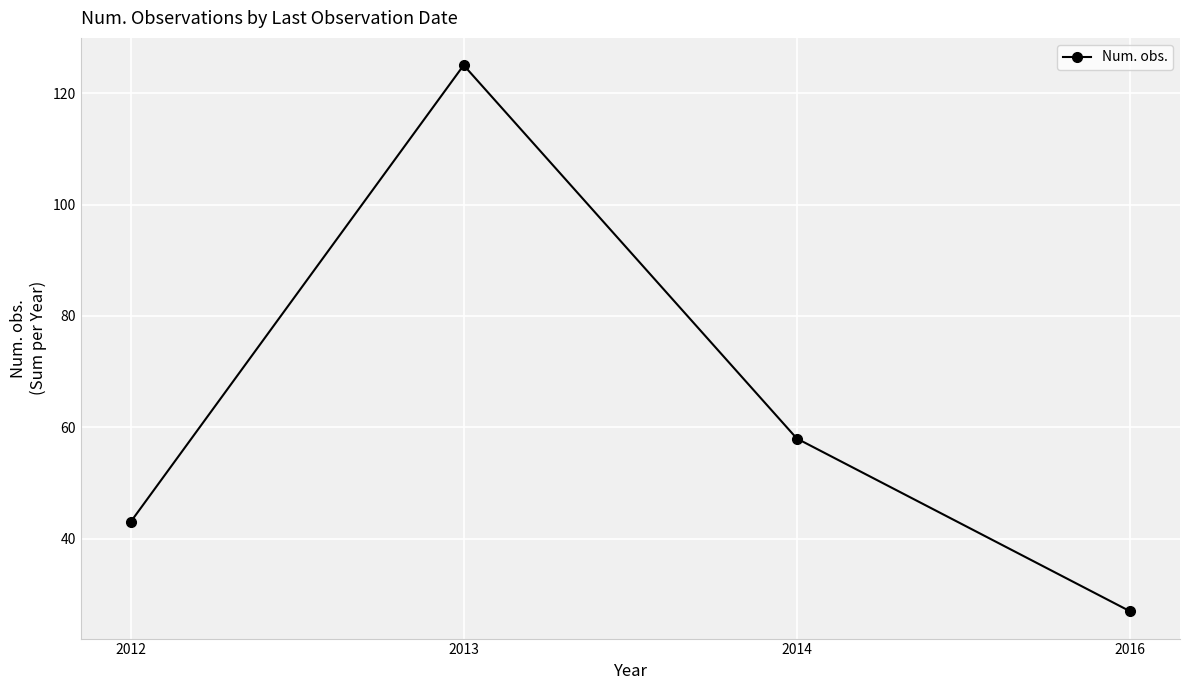

The chart shows a value of 125 at 2013. True or false?

True